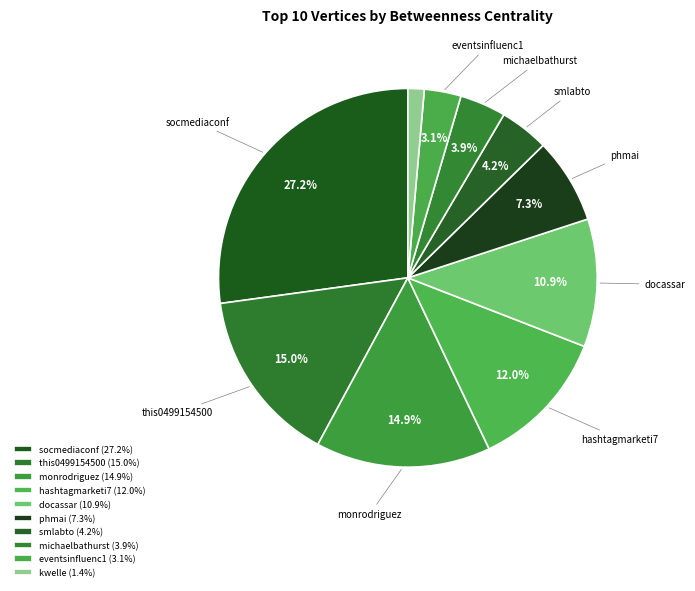

What percentage is NOT represented by phmai?

92.7%